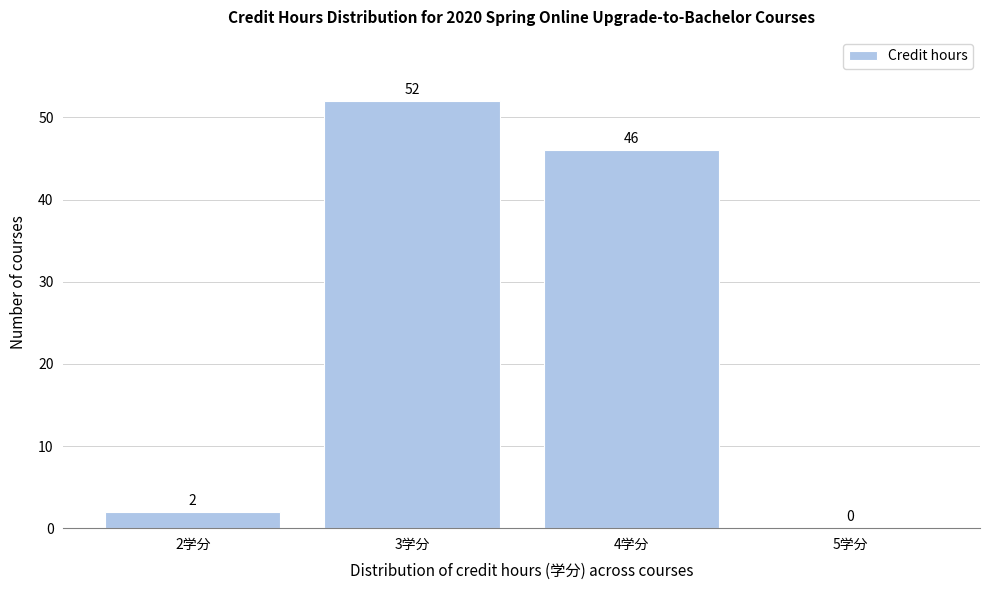

Reading left to right, extract all data points from this chart.

2学分=2	3学分=52	4学分=46	5学分=0